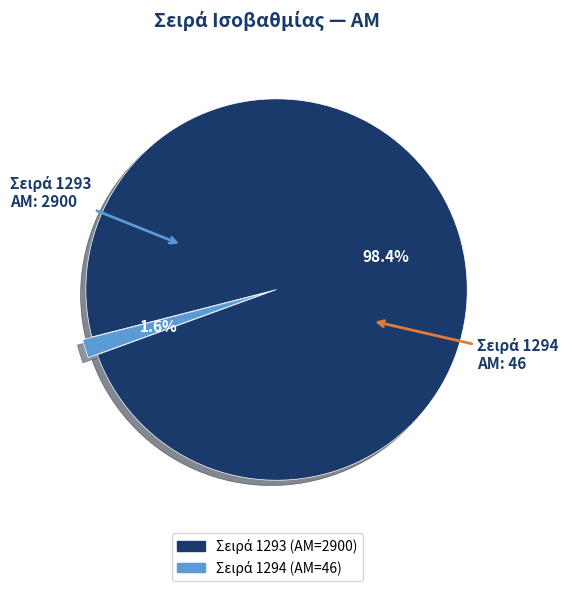

Is there a majority slice in this chart?

Yes